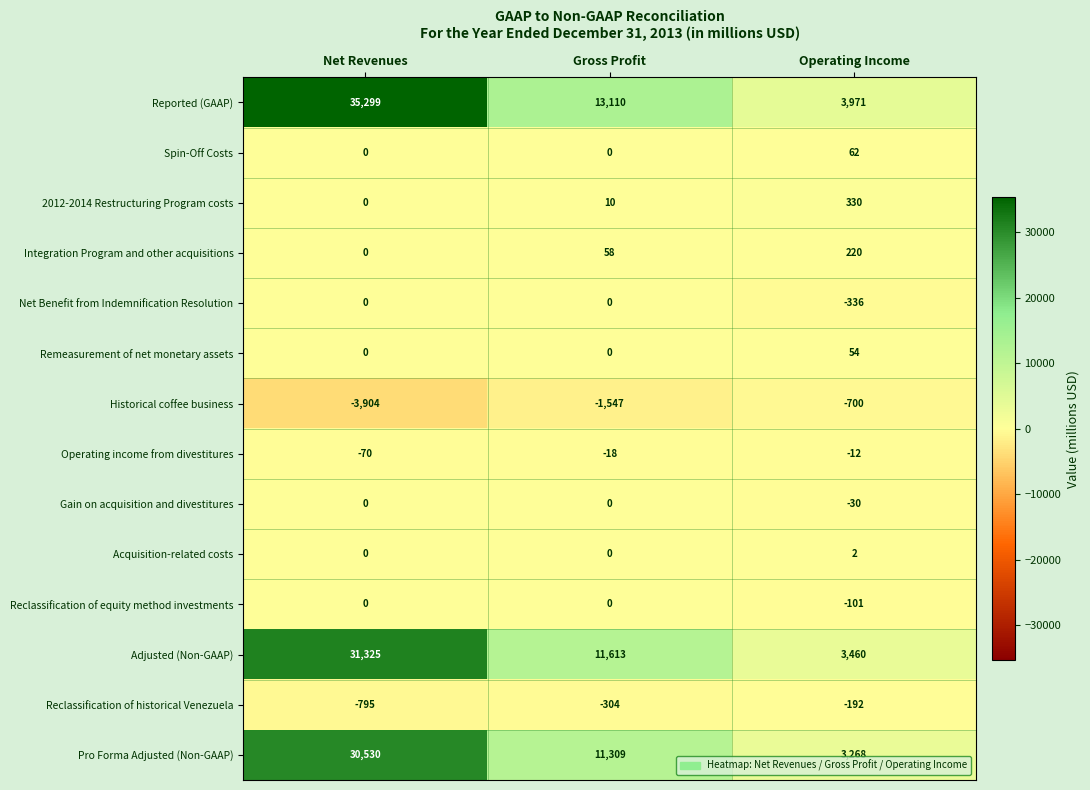

Which label corresponds to the largest value in the chart?

Net Revenues